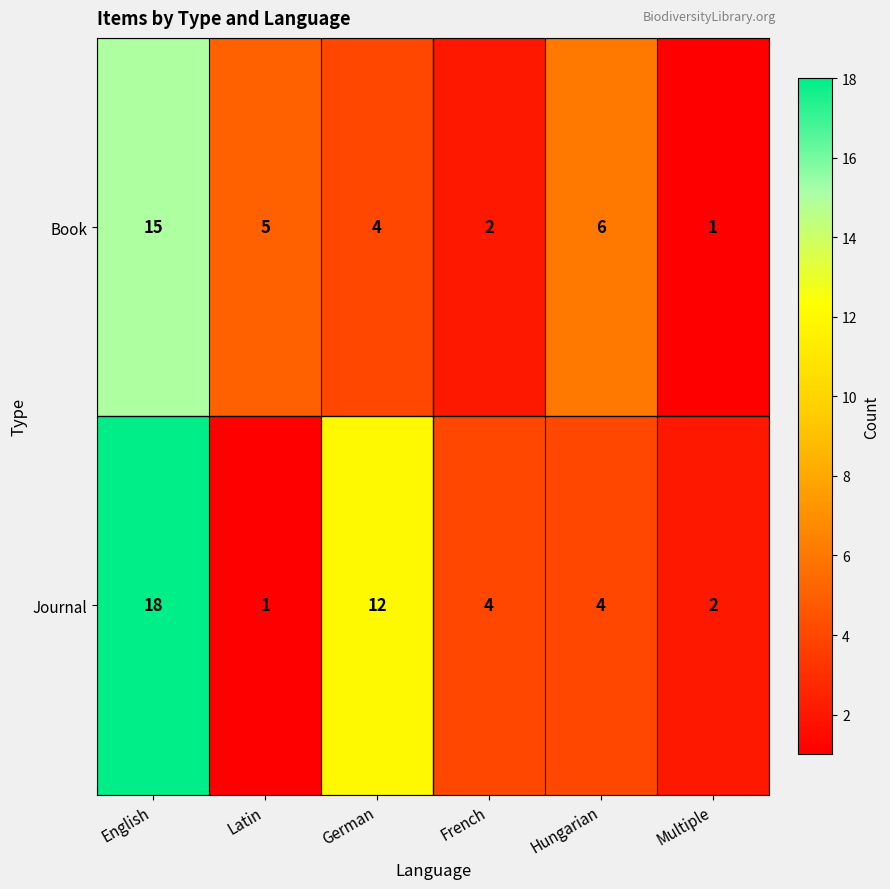

At which category is the sum across all series the highest?

English